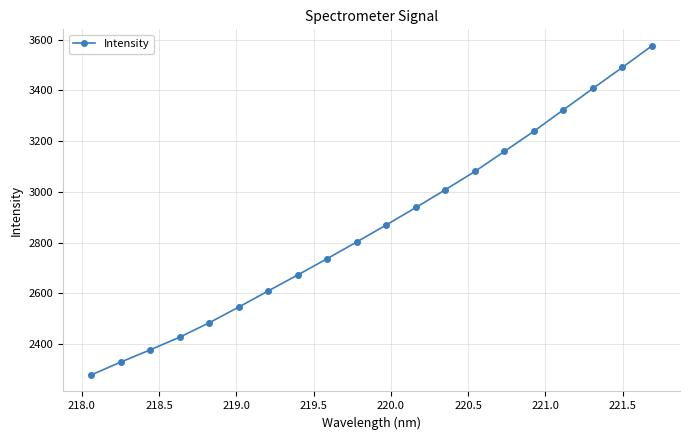

Reading right to left, what are all the values shown in this chart?

3575.8	3490.9	3407.8	3323.7	3239.2	3159.8	3080.9	3009.0	2938.8	2870.4	2803.2	2737.5	2673.1	2610.2	2546.5	2484.6	2427.9	2377.8	2329.5	2278.8